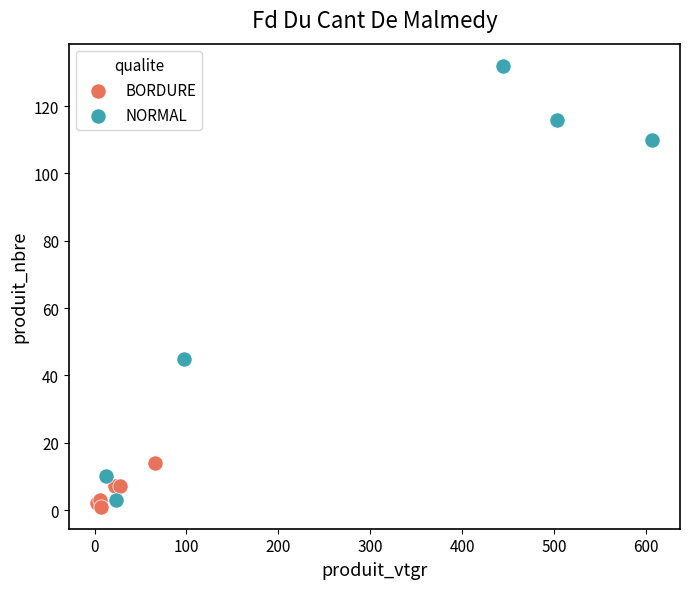

Which series contains the highest Y value?

NORMAL